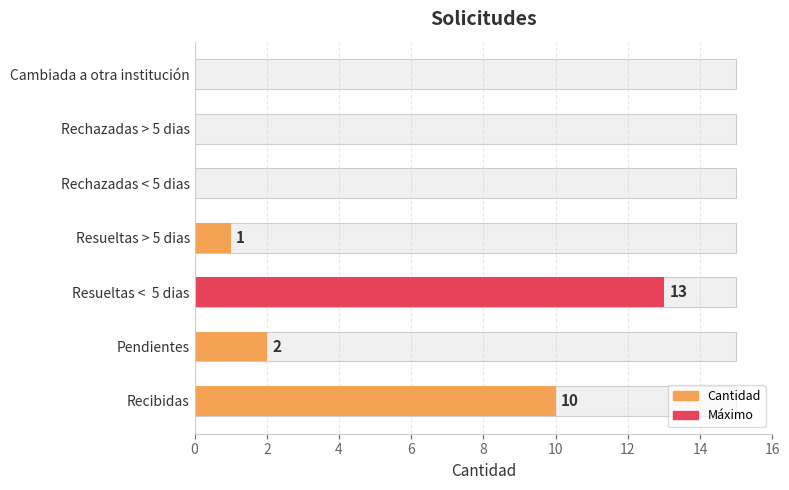

What is the difference between the second highest and second lowest values?

10